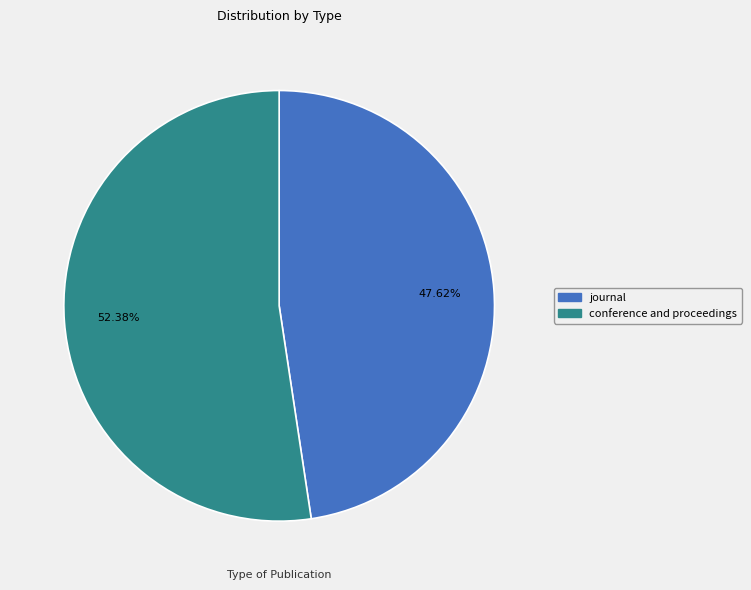

To the nearest percent, what percentage of the pie is journal?

48%